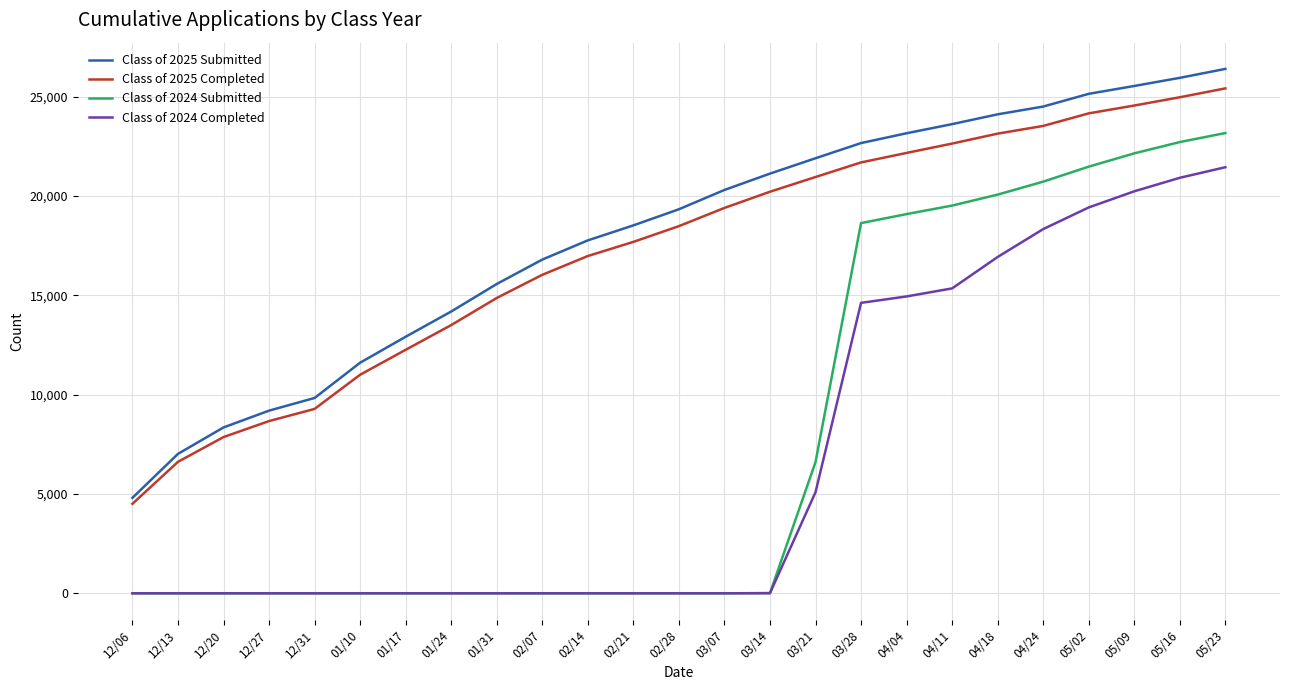

True or false: Class of 2024 Submitted and Class of 2025 Submitted cross at least once.

False